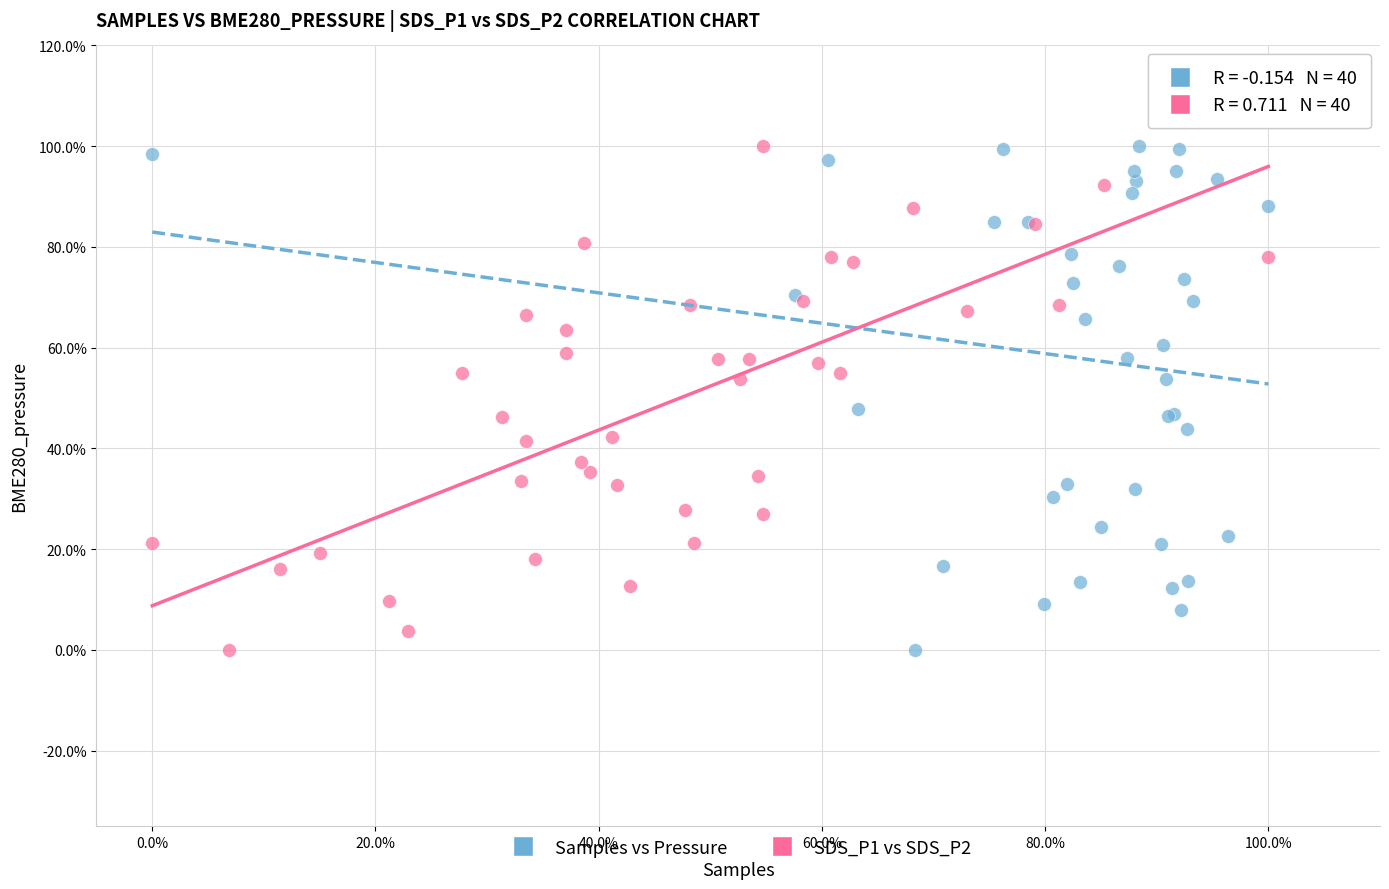

What are all the series names shown in the legend?

Samples vs Pressure, SDS_P1 vs SDS_P2